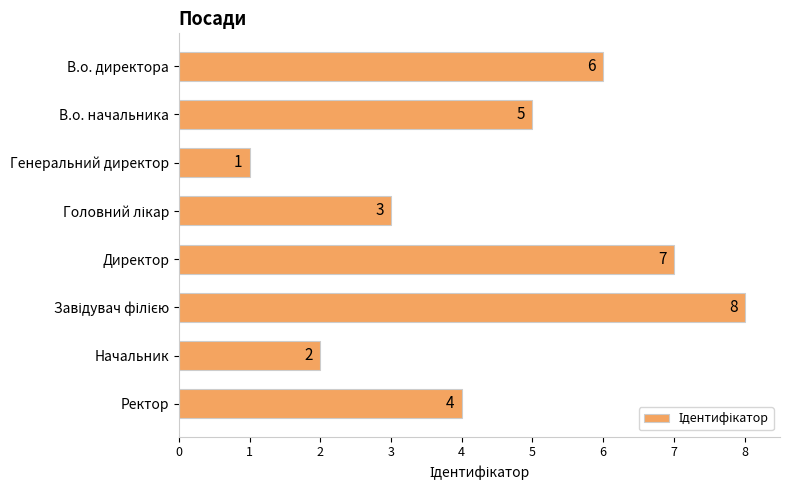

What is the label of the 7th bar from the top?

Начальник